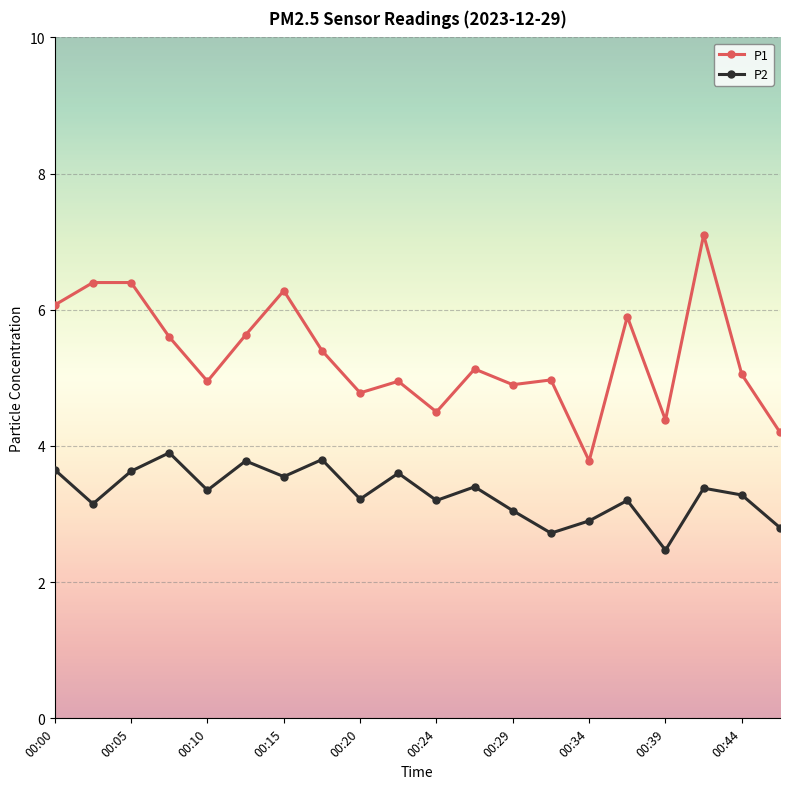

What is the smallest value displayed?

2.5